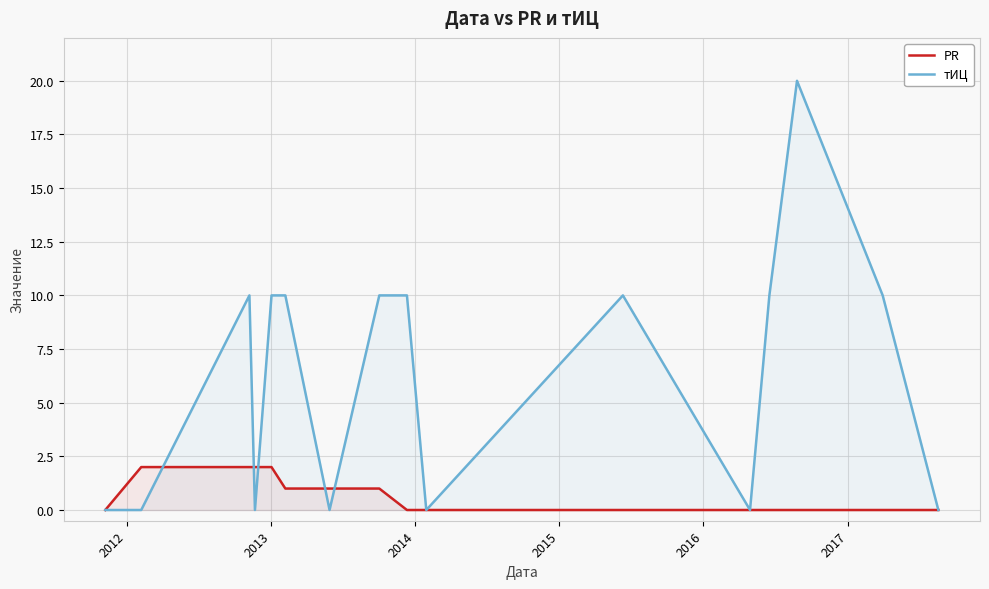

What is the highest value of the тИЦ series?

20